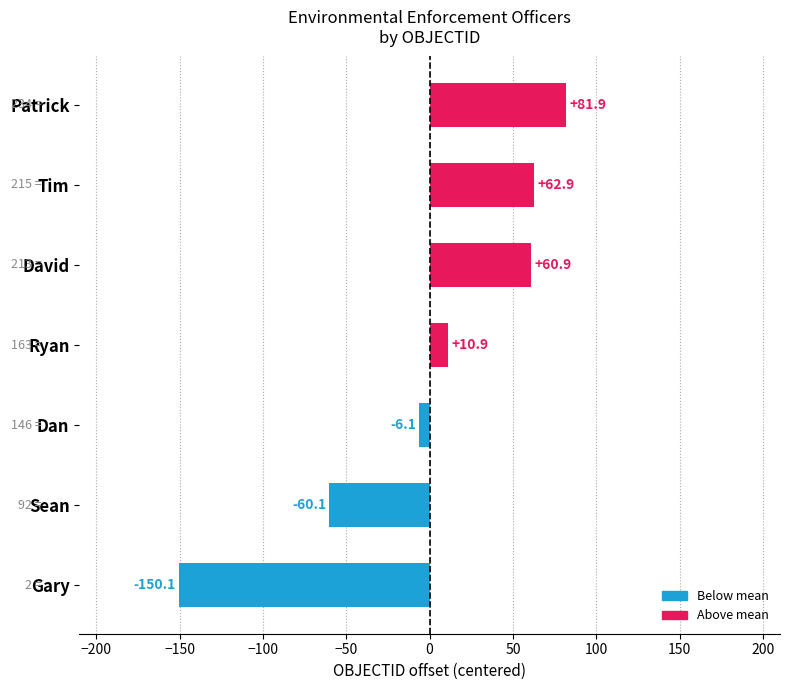

How many values exceed 10?

4